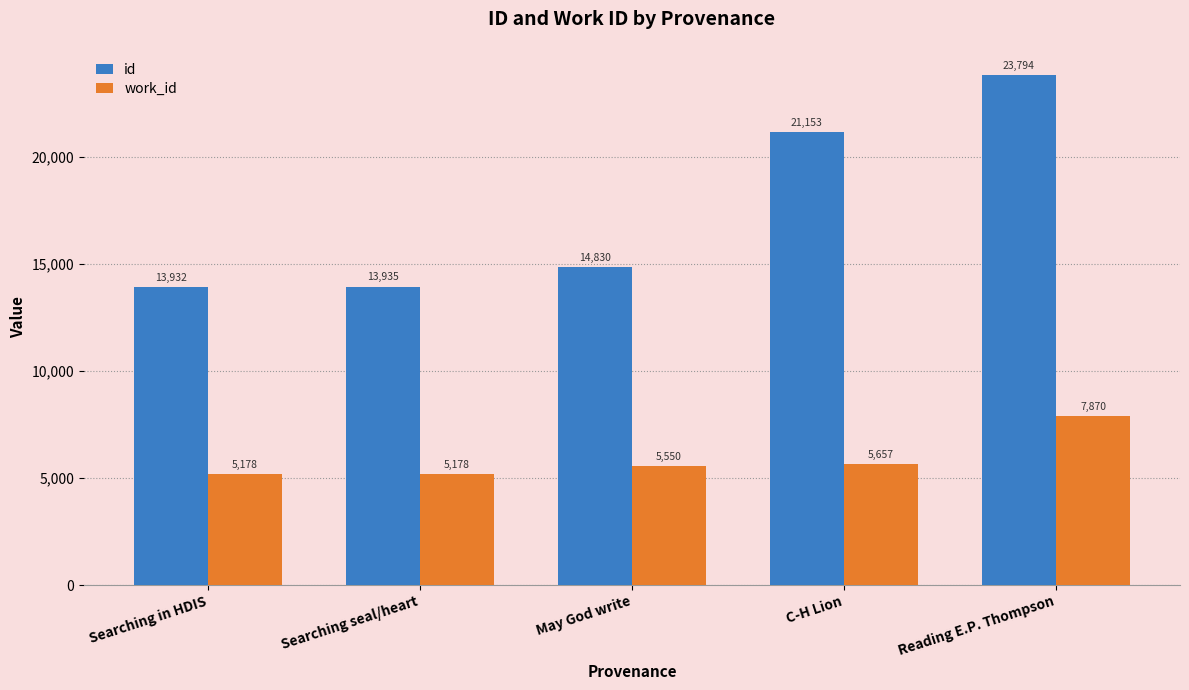

What is the approximate value of id at Reading E.P. Thompson, to the nearest 50?

23800